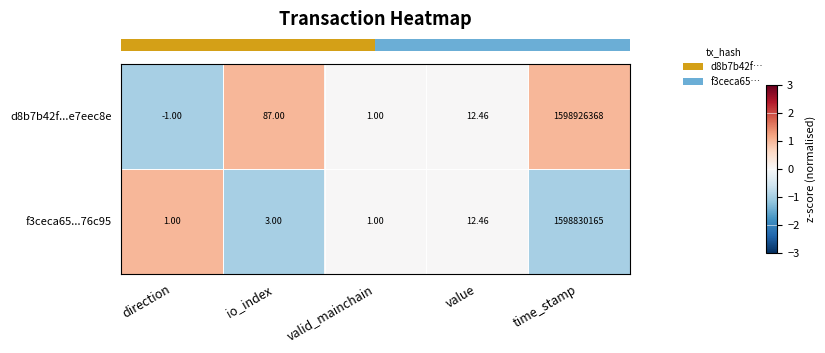

List the labels in order of d8b7b42f...e7eec8e value, largest first.

time_stamp, io_index, value, valid_mainchain, direction